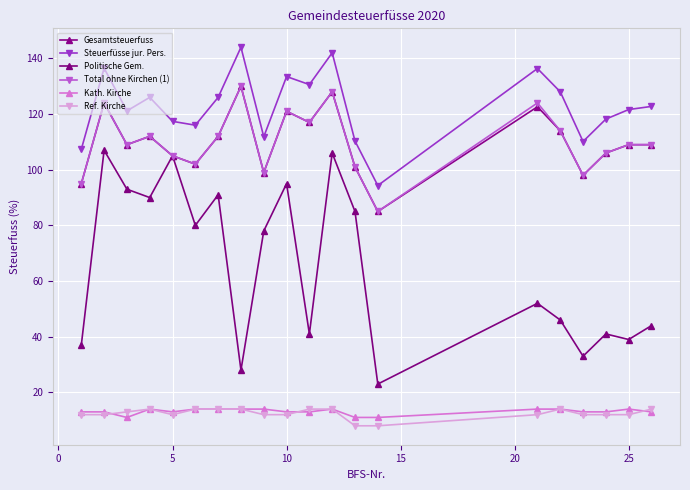

List the series in order of their peak value, lowest first.

Kath. Kirche, Ref. Kirche, Politische Gem., Gesamtsteuerfuss, Total ohne Kirchen (1), Steuerfüsse jur. Pers.